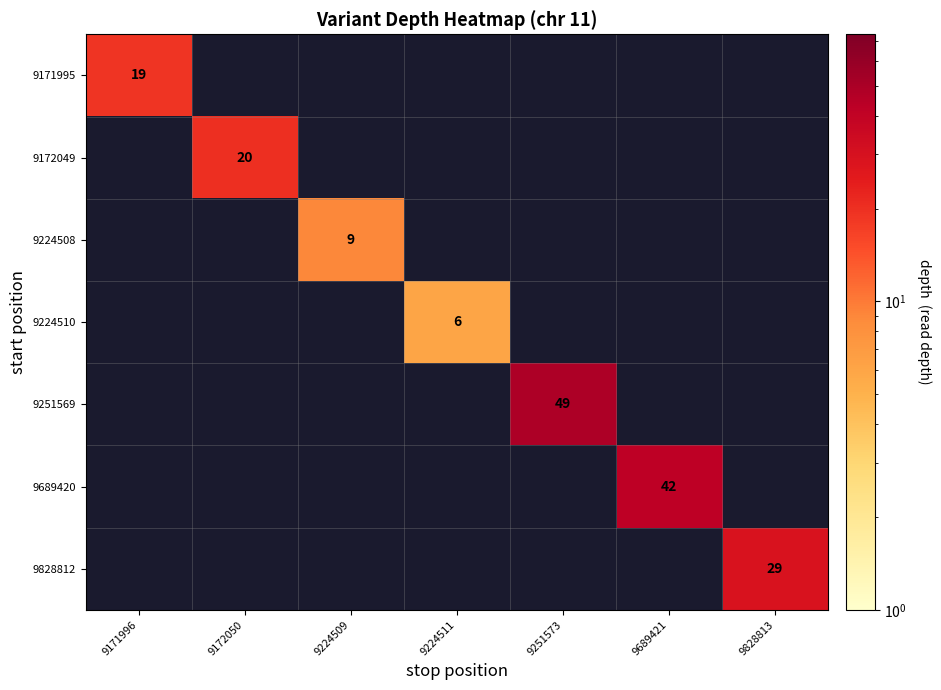

What is the difference between the highest and lowest values at 9172050?

20